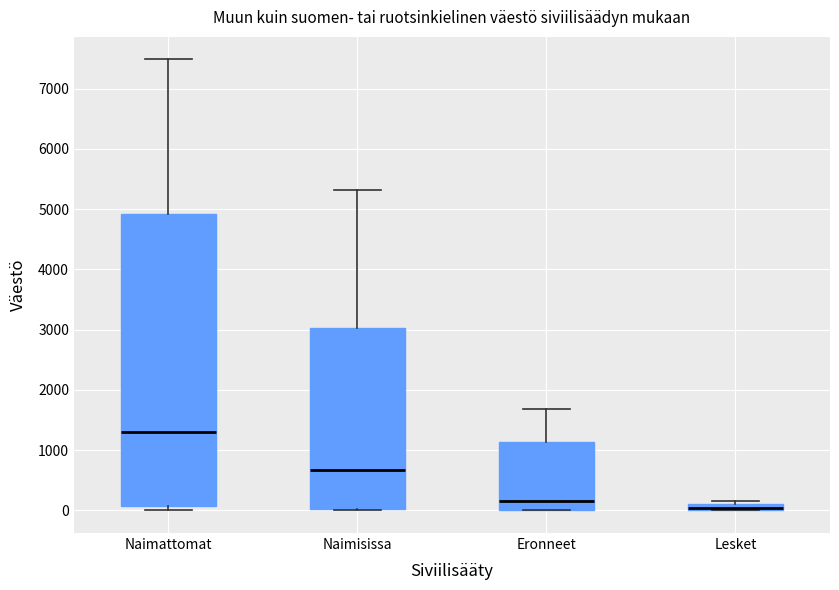

Where does the upper whisker of the box for Naimattomat end on the y-axis? The values are not printed on the chart, so give them approximately, as read against the axis.

7500